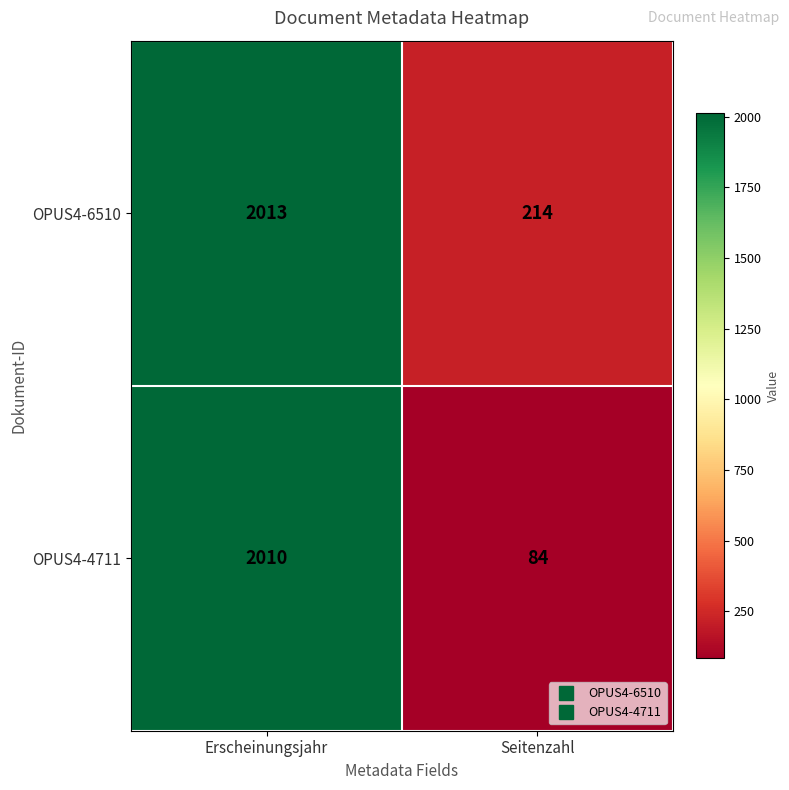

What is the difference between the maximum and minimum values in the OPUS4-4711 series?

1926